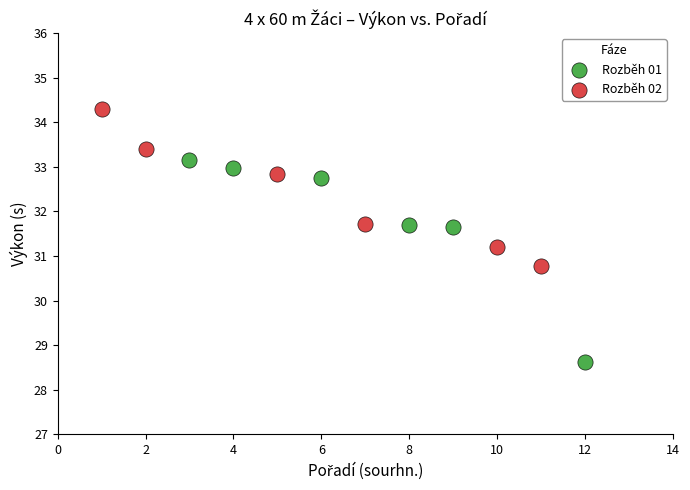

Which series has the largest Y range (max minus min)?

Rozběh 01